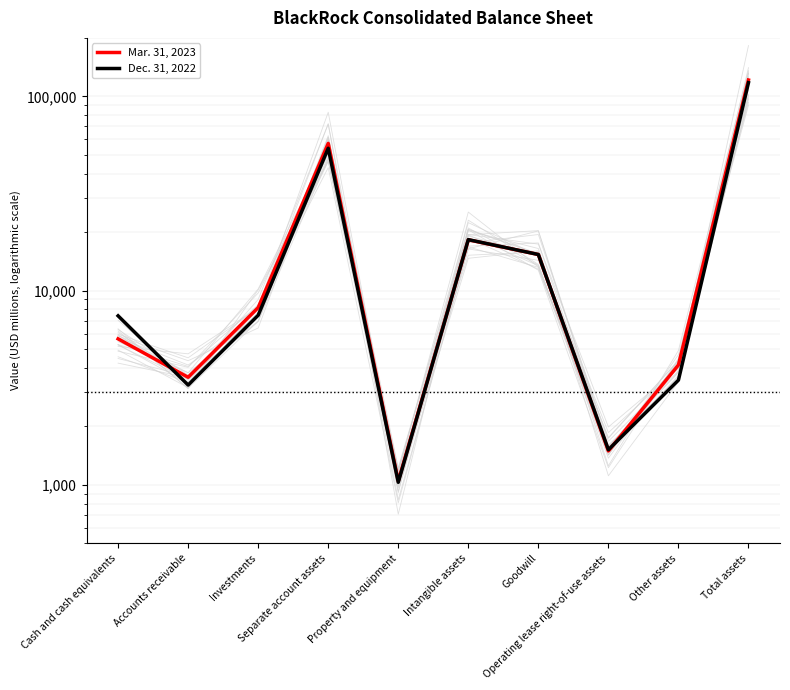

Which category has the lowest value in the Mar. 31, 2023 series?

Property and equipment